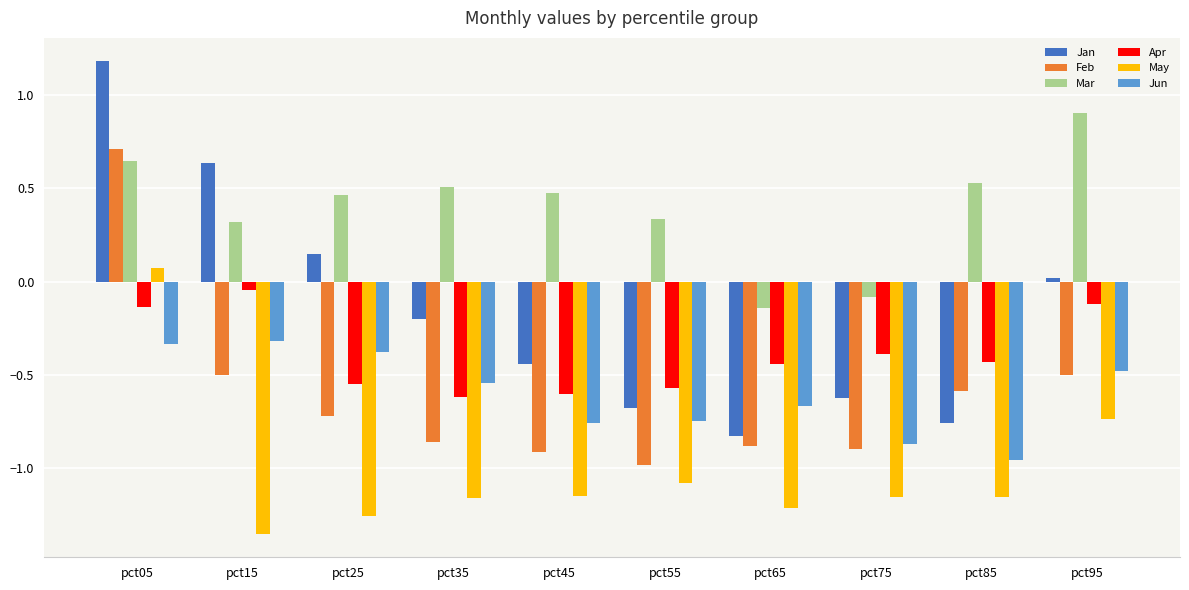

The Feb series shows -0.5 at pct95. True or false?

True